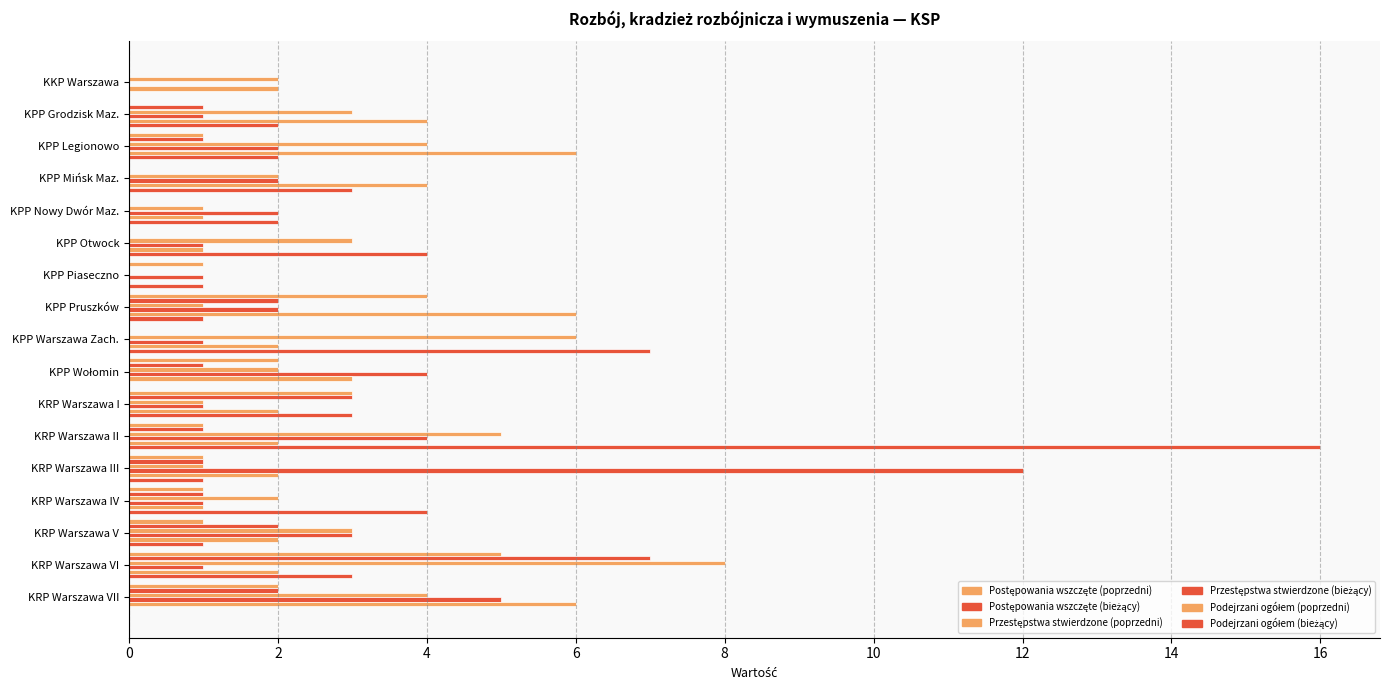

Count the number of data series in this chart.

6